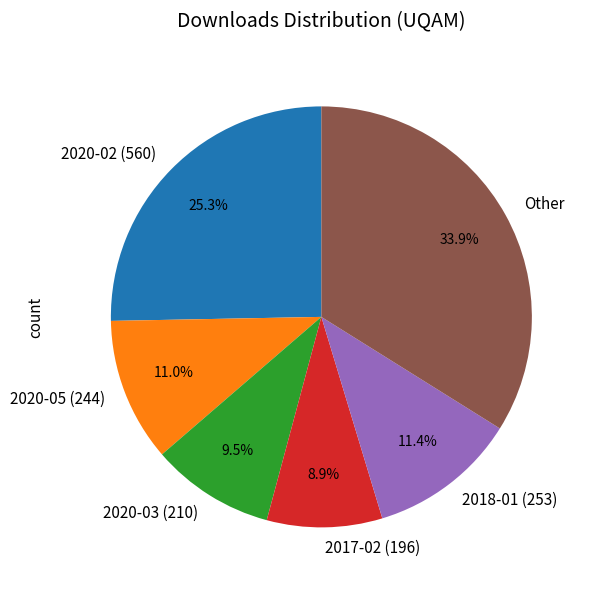

Is there a majority slice in this chart?

No